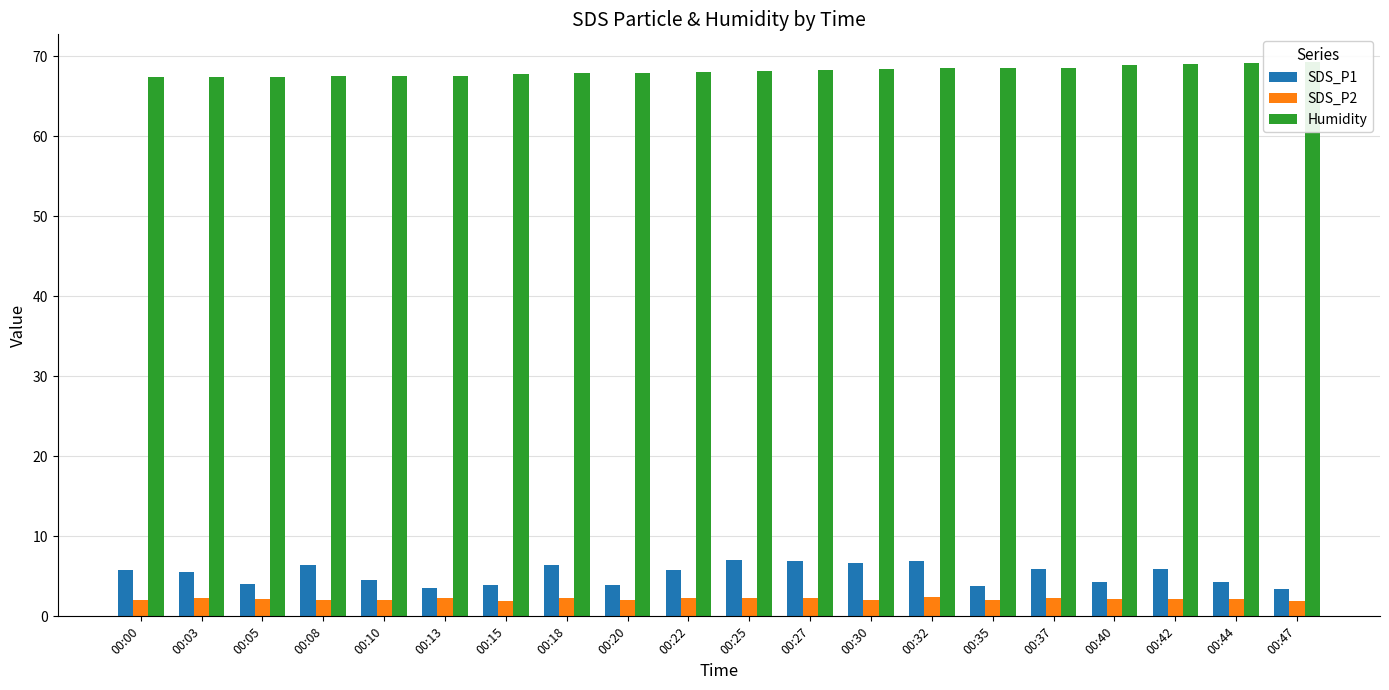

At which label does SDS_P2 reach its peak?

00:32